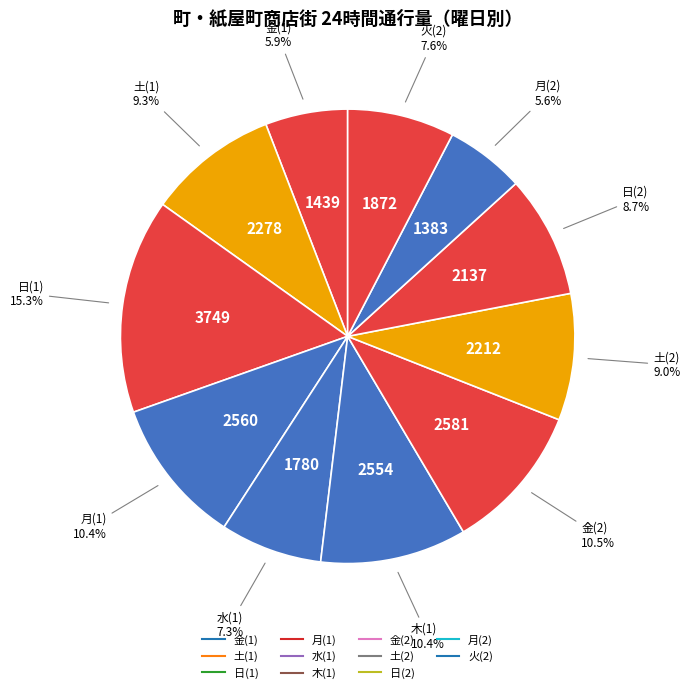

Does 火(2) represent more than half of the total?

No